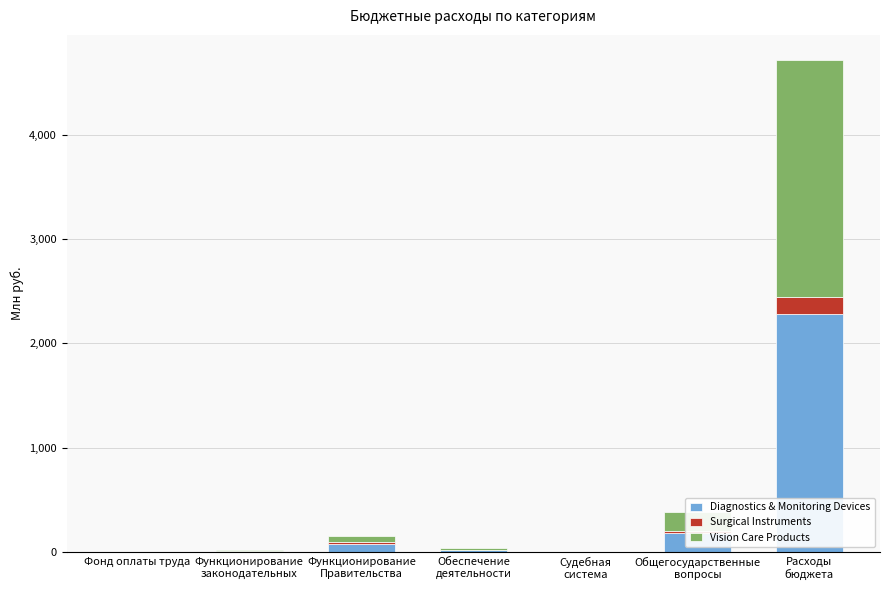

What is the maximum value for Diagnostics & Monitoring Devices?

2279.8